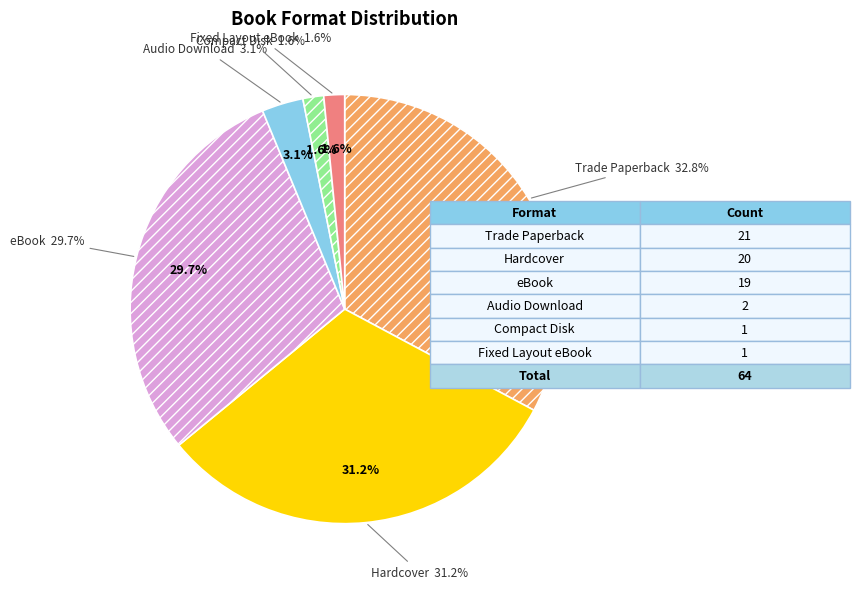

Does Trade Paperback account for over 50% of the chart?

No